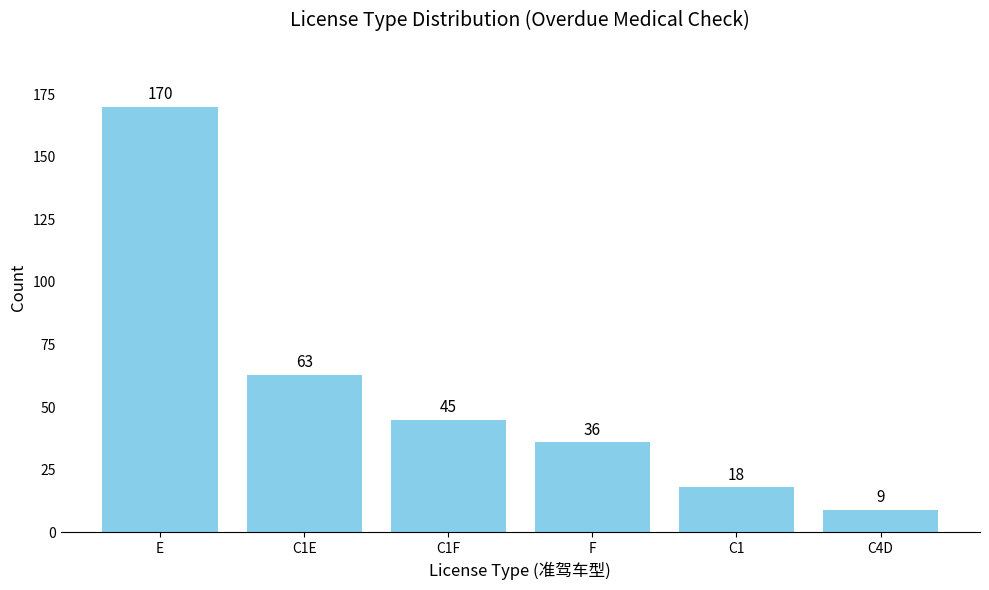

What position from the right is C1E?

5